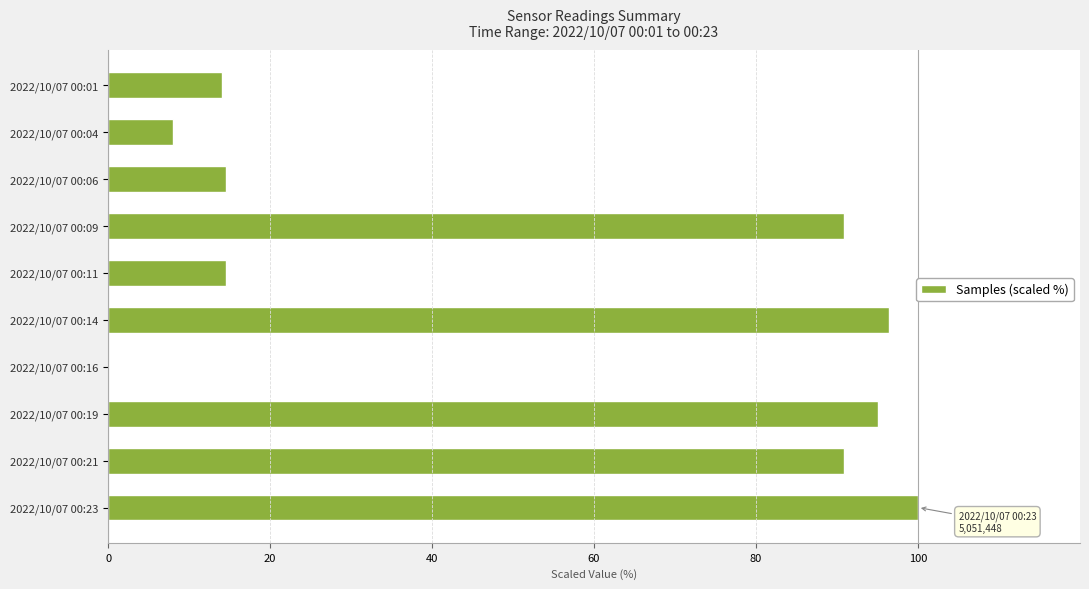

The chart shows a value of 129.3 at 2022/10/07 00:21. True or false?

False